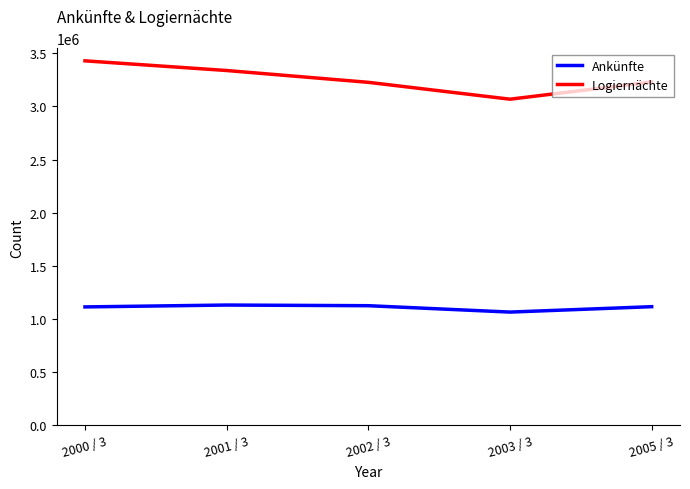

True or false: Ankünfte and Logiernächte cross at least once.

False